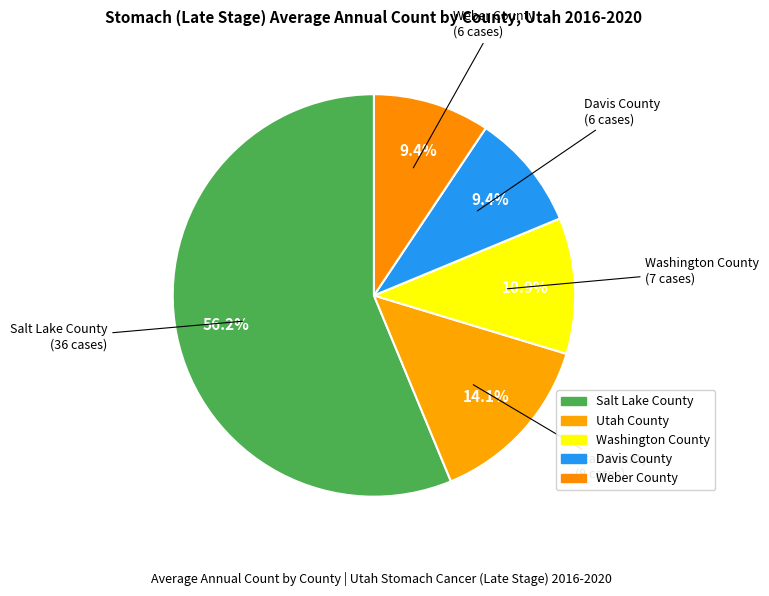

To the nearest percent, what is the combined percentage of Salt Lake County and Utah County?

70%